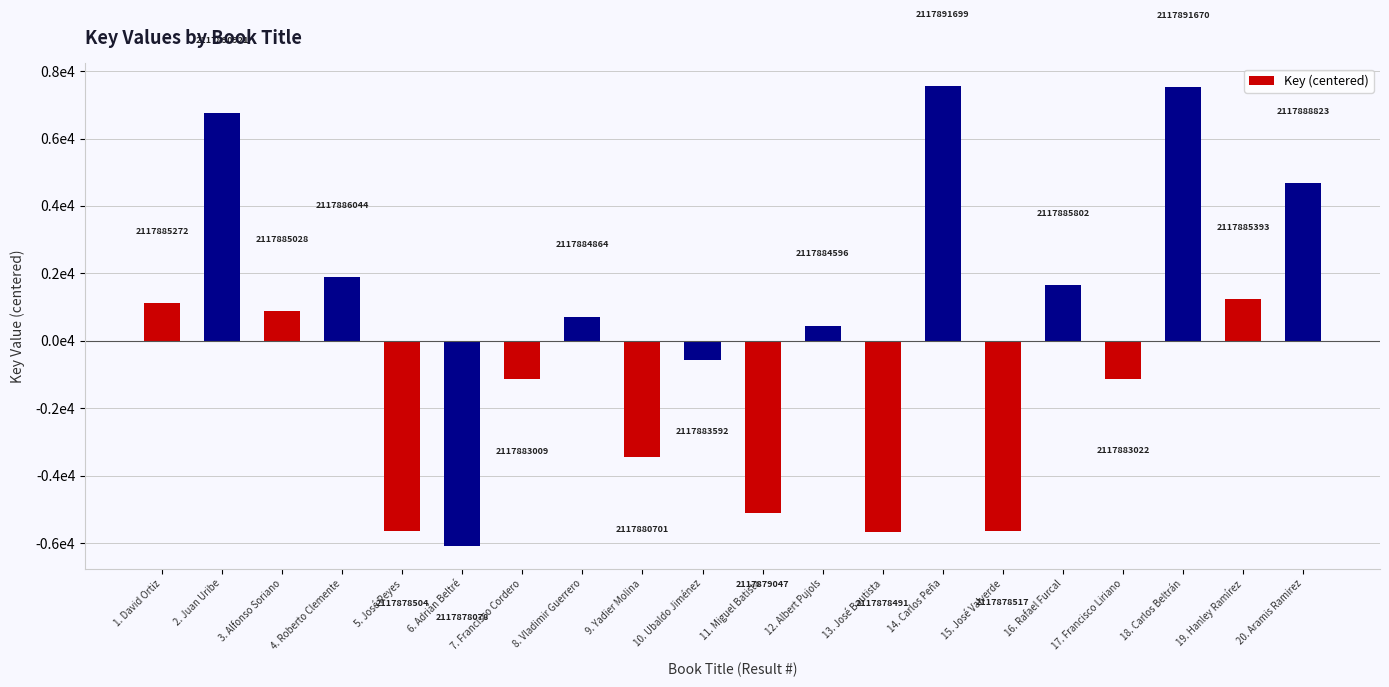

Are the bars horizontal?

No